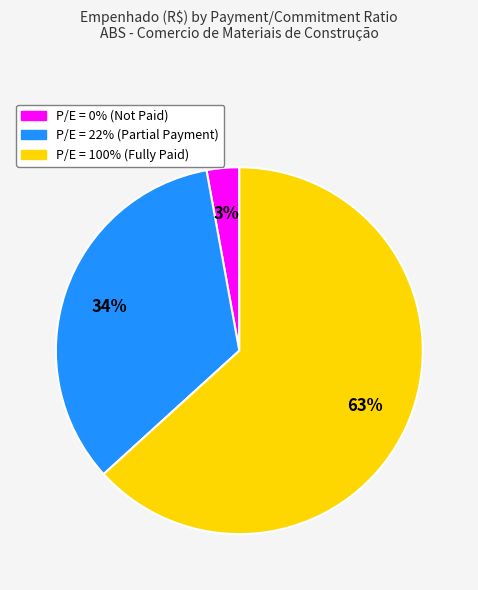

Is there a majority slice in this chart?

Yes